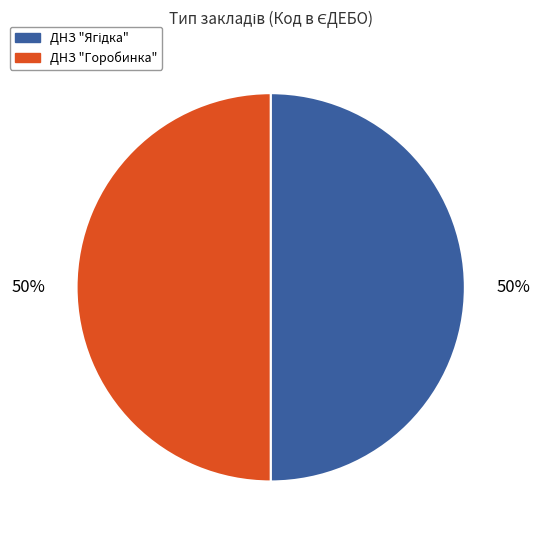

True or false: ДНЗ "Горобинка" accounts for 58% of the total.

False